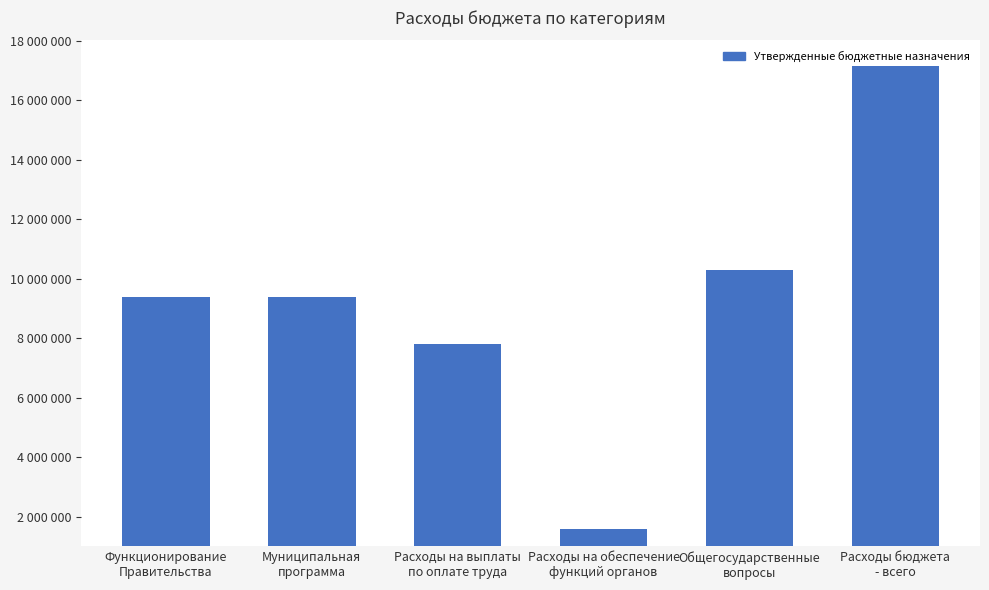

Does the chart contain any negative values?

No